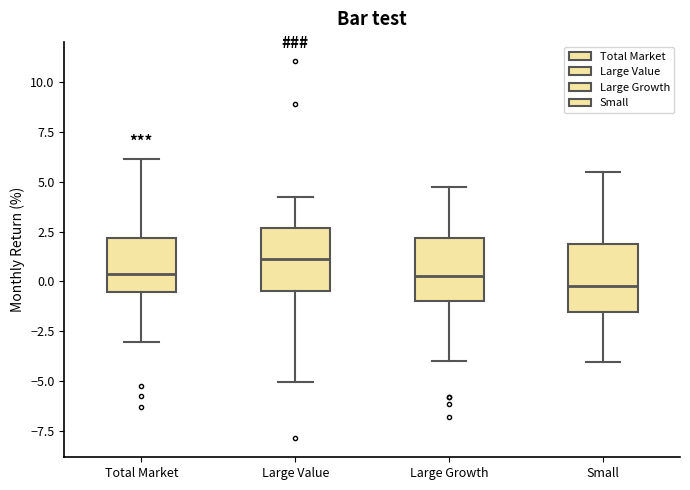

Reading left to right, read every box against the y-axis: the position of its median line, the range the box covers, and the ends of its whiskers. The values are not printed on the chart, so give them approximately, as read against the axis.

Total Market: median 0.5, box -0.5 to 2.0, whiskers -3.0 to 6.0
Large Value: median 1.0, box -0.5 to 2.5, whiskers -5.0 to 4.5
Large Growth: median 0.5, box -1.0 to 2.0, whiskers -4.0 to 4.5
Small: median 0.0, box -1.5 to 2.0, whiskers -4.0 to 5.5